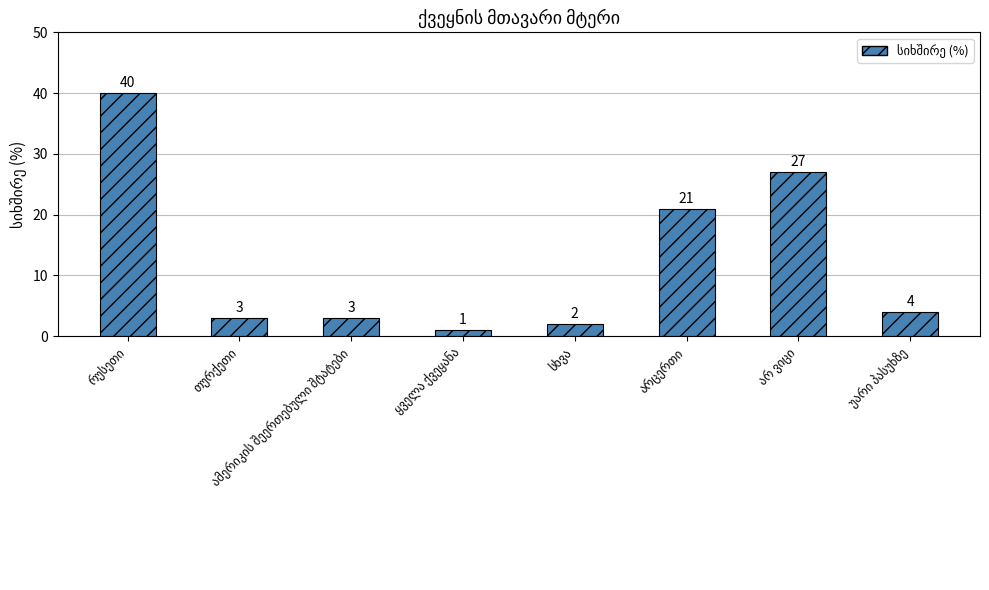

What is the value of the 4th bar from the left?

1